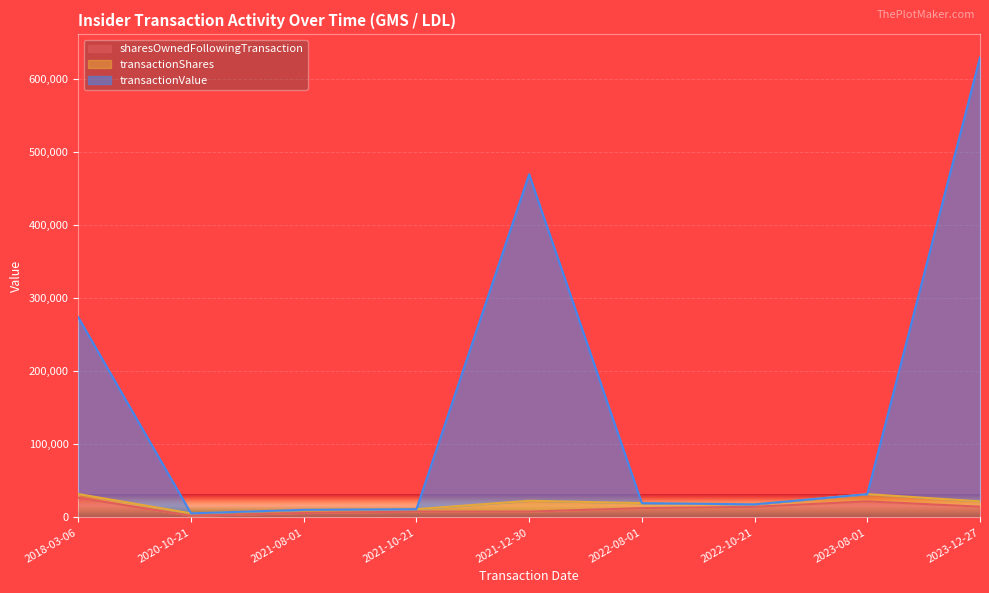

Where does the sharesOwnedFollowingTransaction series first go above 12776?

2018-03-06